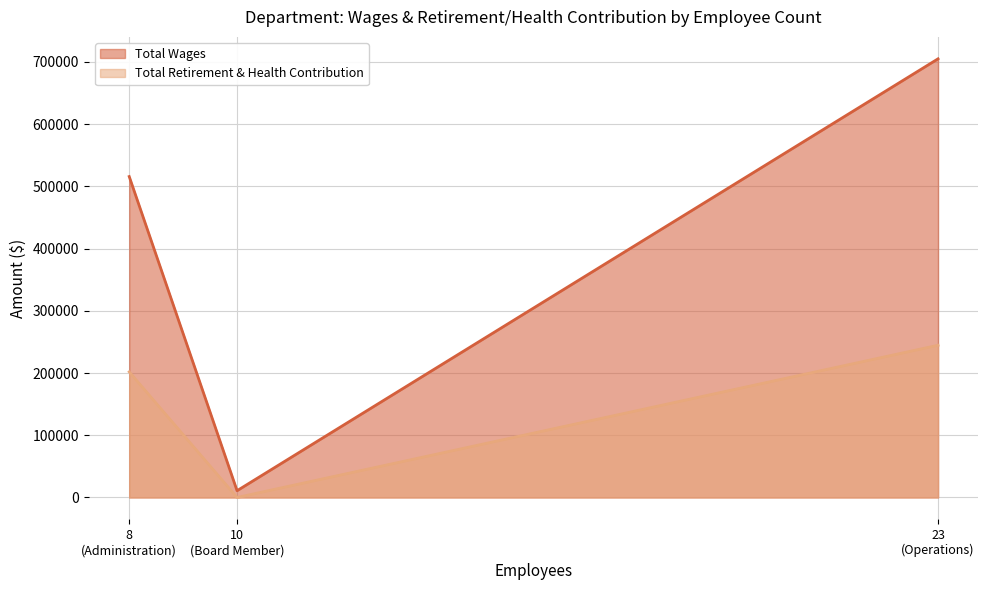

Rank the series by their average value, from lowest to highest.

Total Retirement & Health Contribution, Total Wages